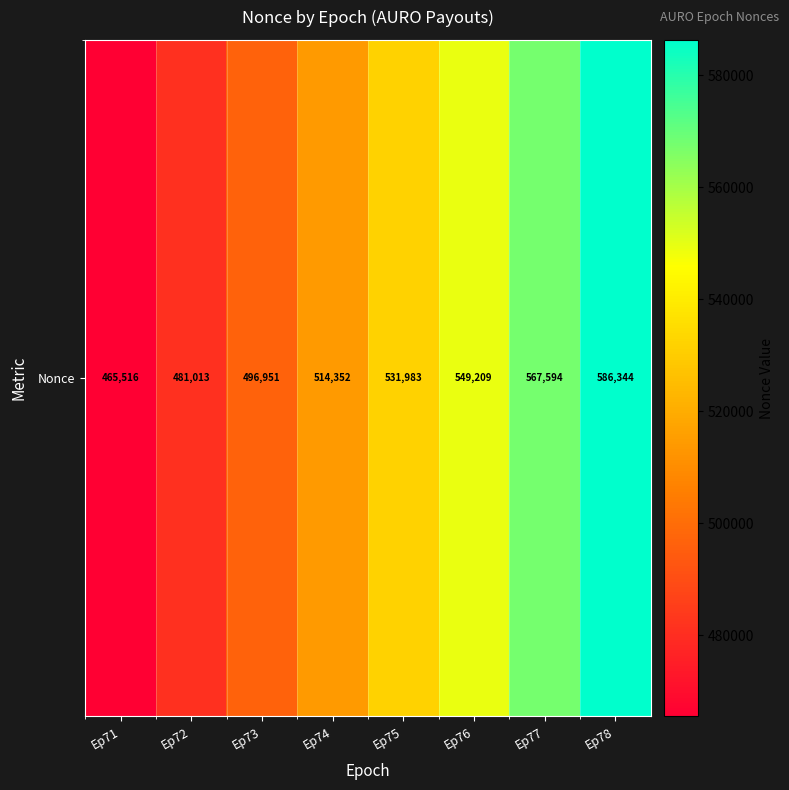

True or false: the data shows 829927 at Ep75.

False